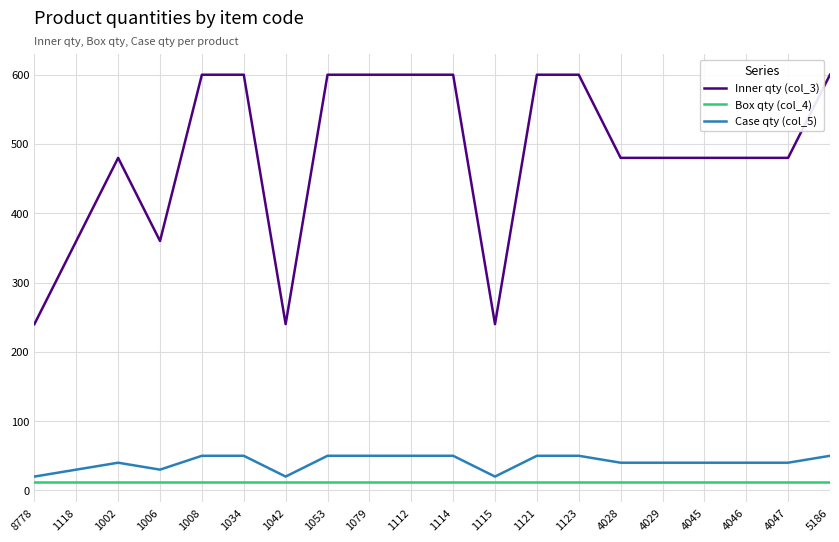

What is the sum of all Inner qty (col_3) values?

9720